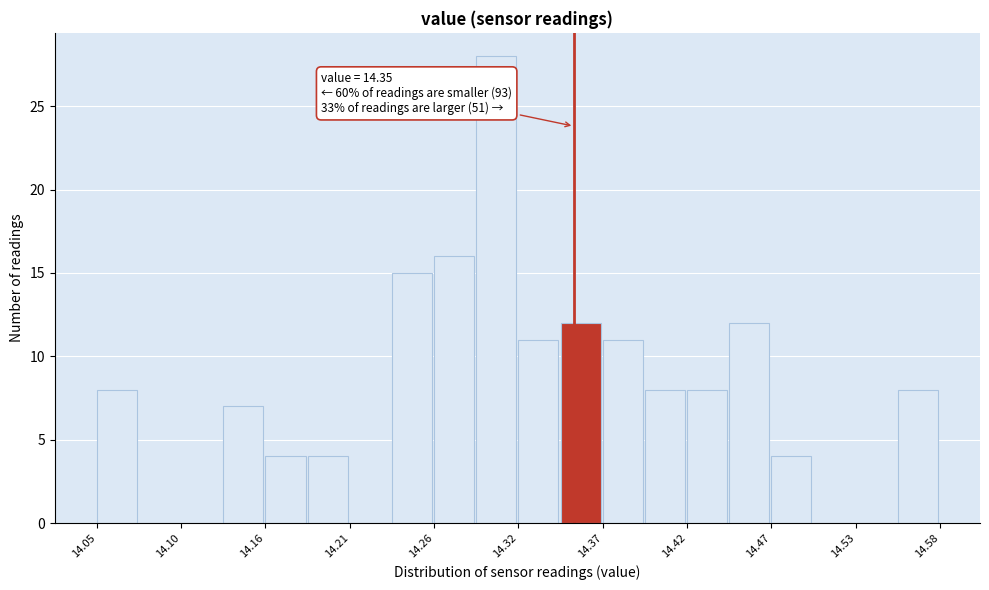

Read against the x-axis, roughly where is the centre of the tallest bar?

14.30